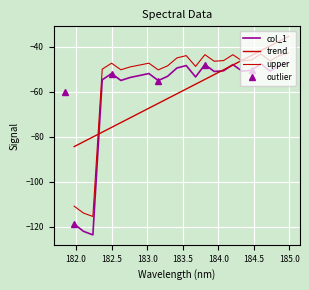

How many interior local valleys does the upper series have?

7